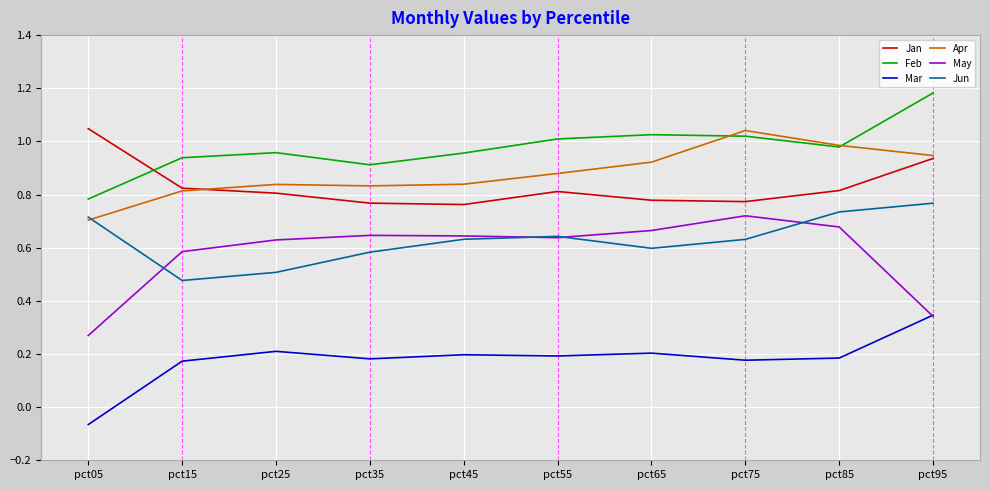

Which label corresponds to the largest value in the chart?

pct95